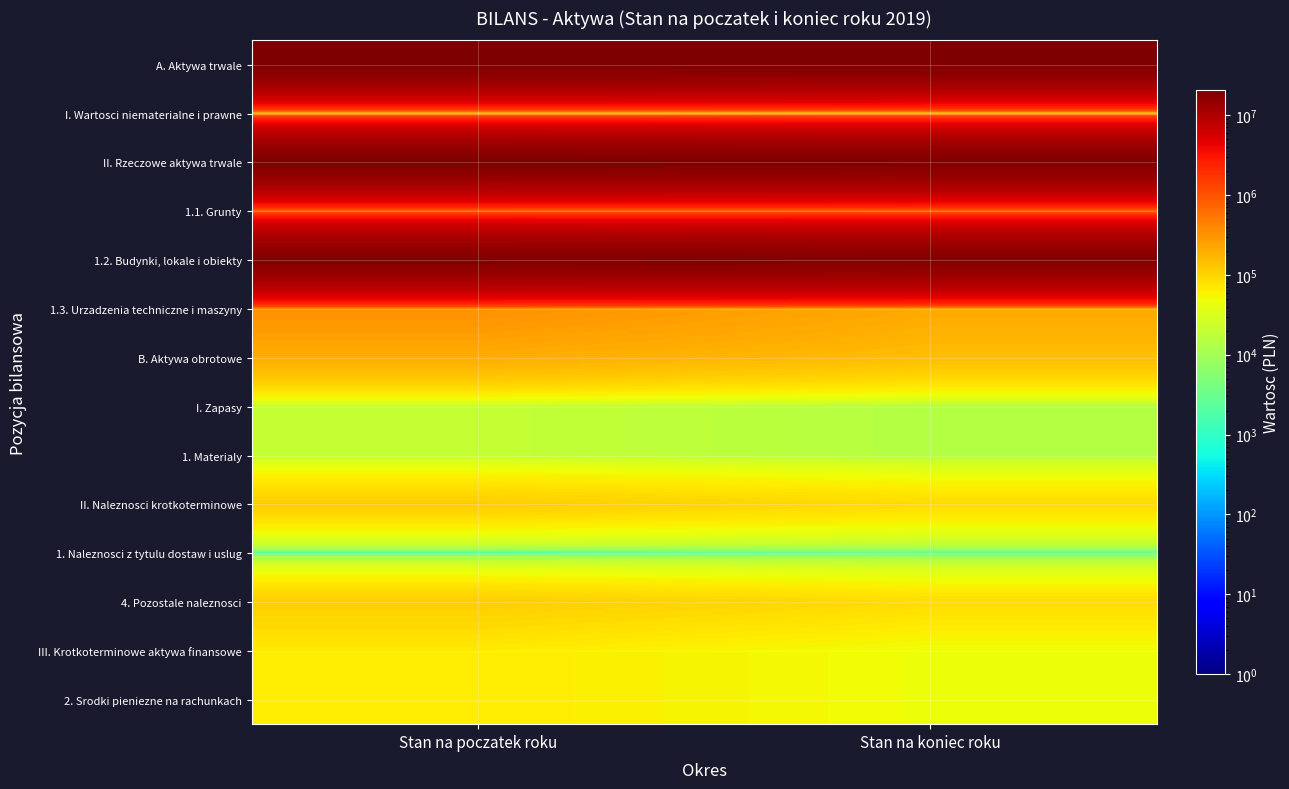

How many series are shown in this chart?

14